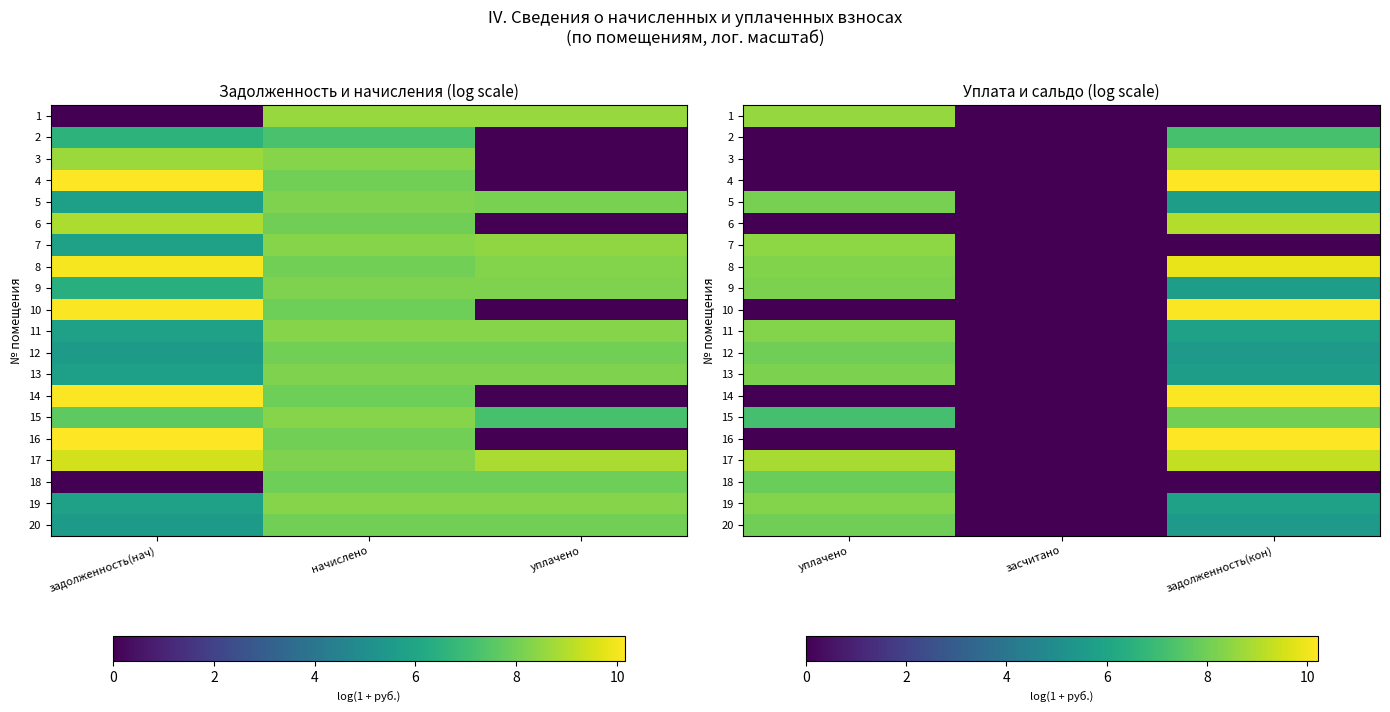

How many values in the 8 series are below 8?

1